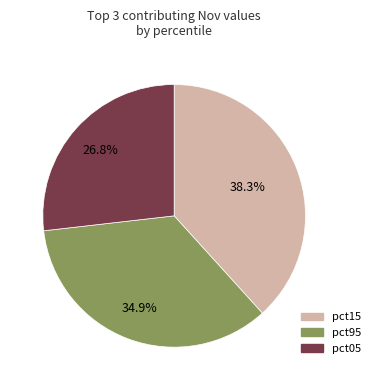

Does any single category account for the majority?

No